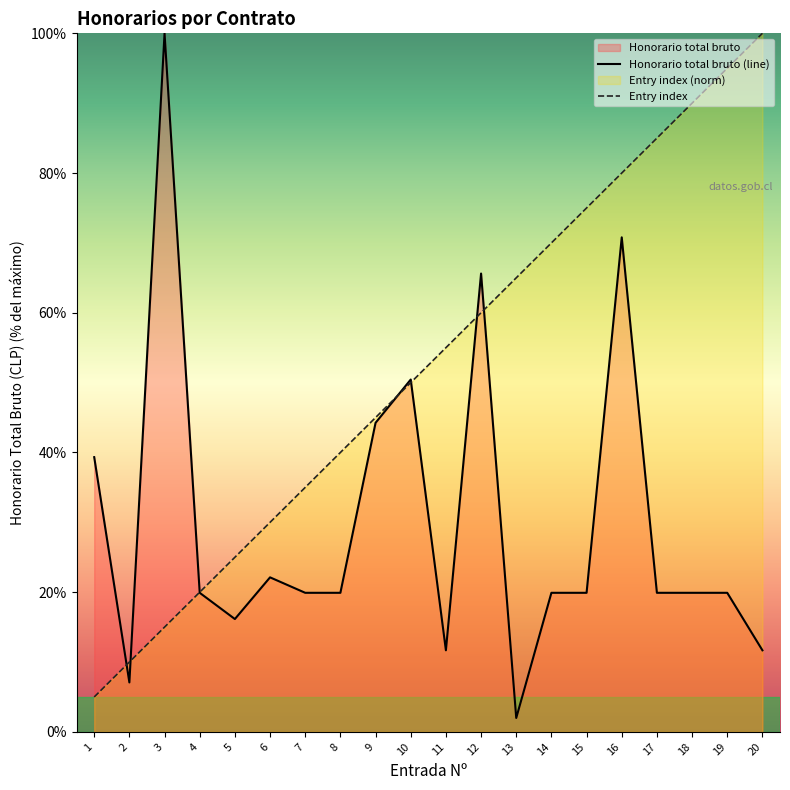

Does the chart have visible grid lines?

No